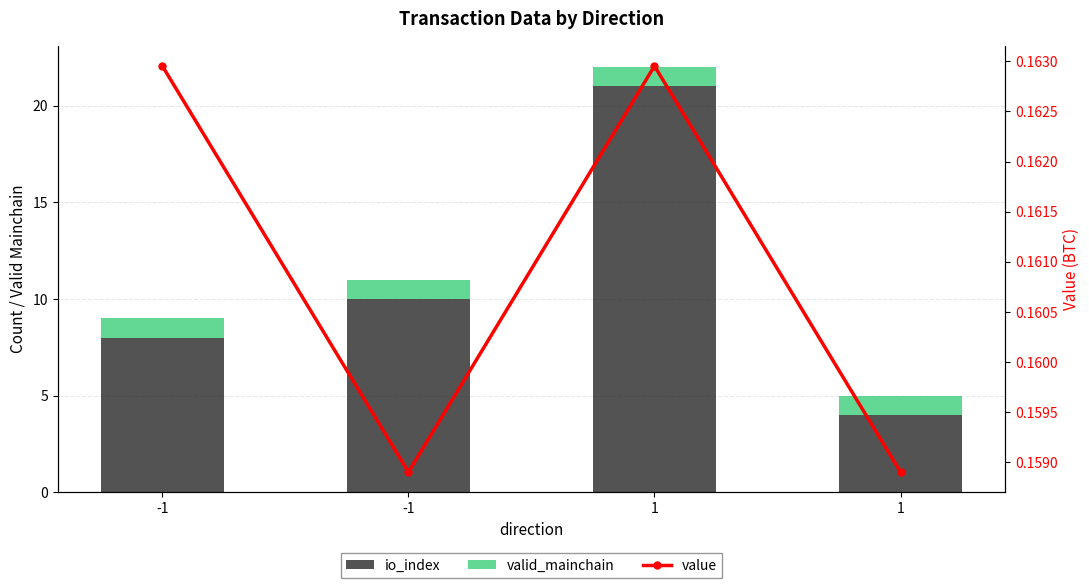

Reading right to left, extract all data points from this chart.

io_index: 4.0	21.0	10.0	8.0
valid_mainchain: 1.0	1.0	1.0	1.0
value: 0.2	0.2	0.2	0.2